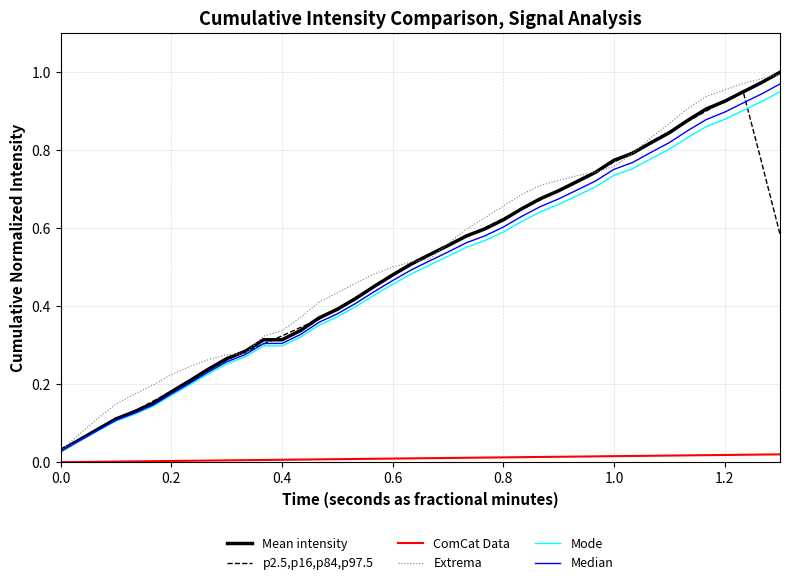

At how many categories does at least one series exceed 0?

40